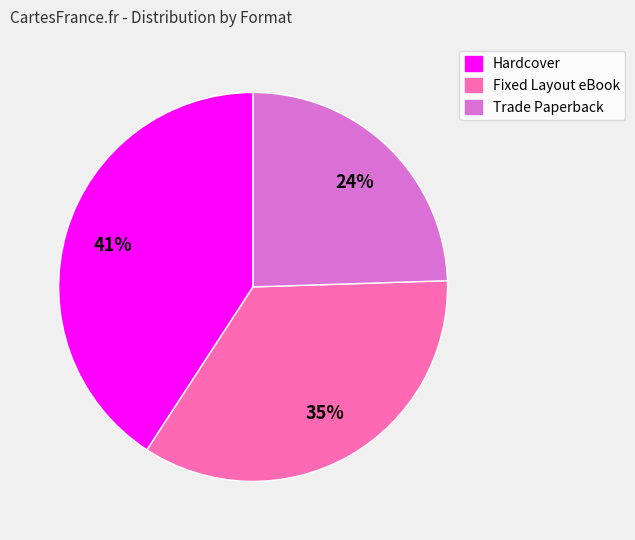

To the nearest percent, what is the combined percentage of Hardcover and Trade Paperback?

65%